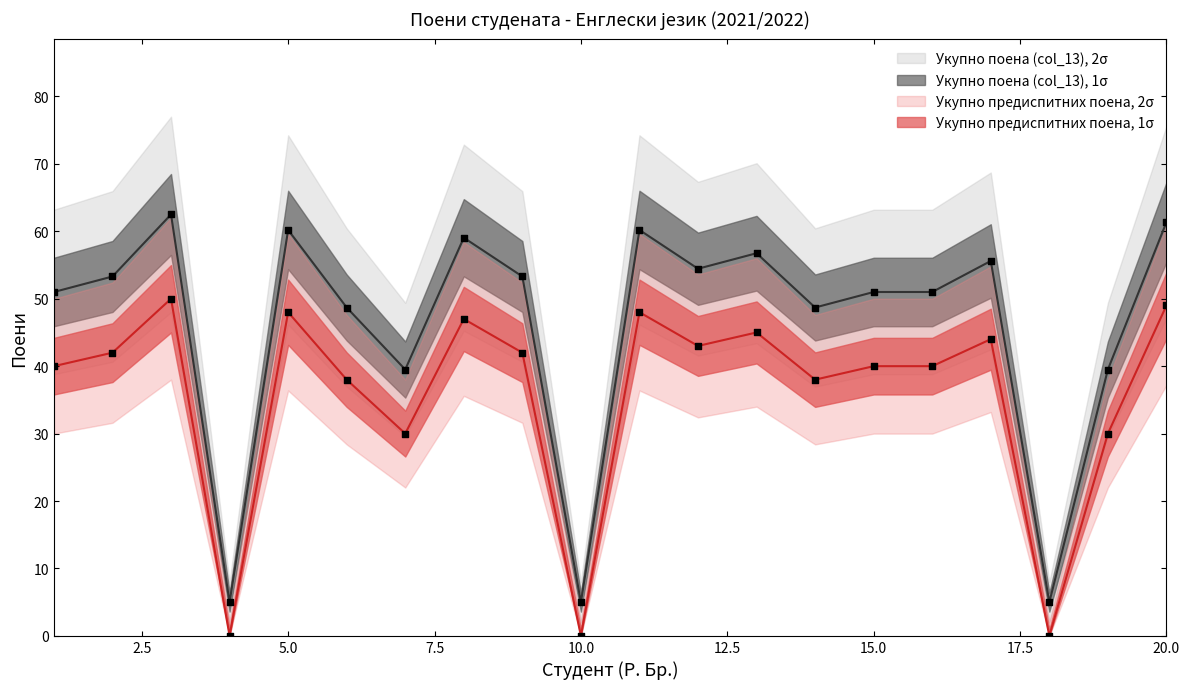

At how many categories does at least one series exceed 18?

17